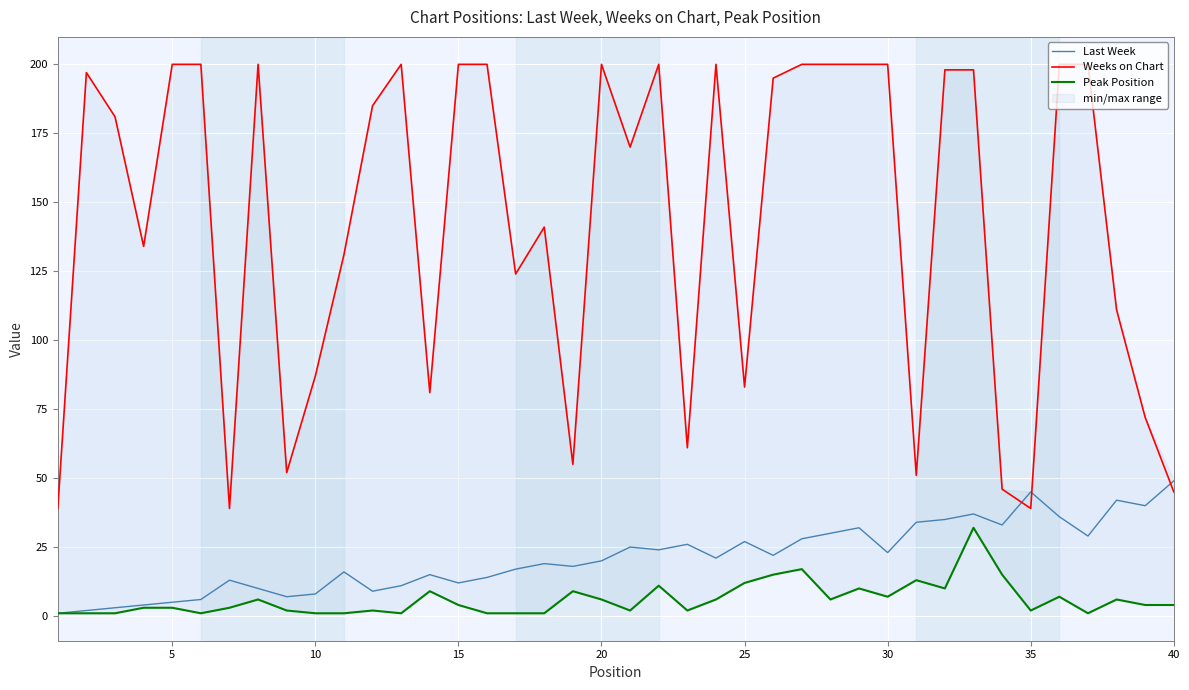

True or false: Last Week and Weeks on Chart intersect in this chart.

True